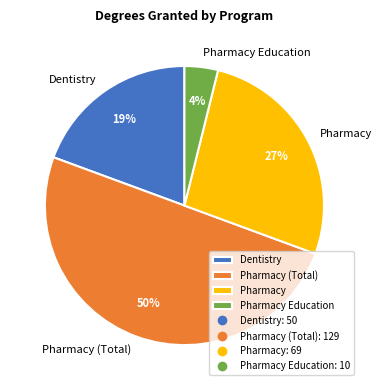

To the nearest percent, what percentage of the pie is Pharmacy?

27%